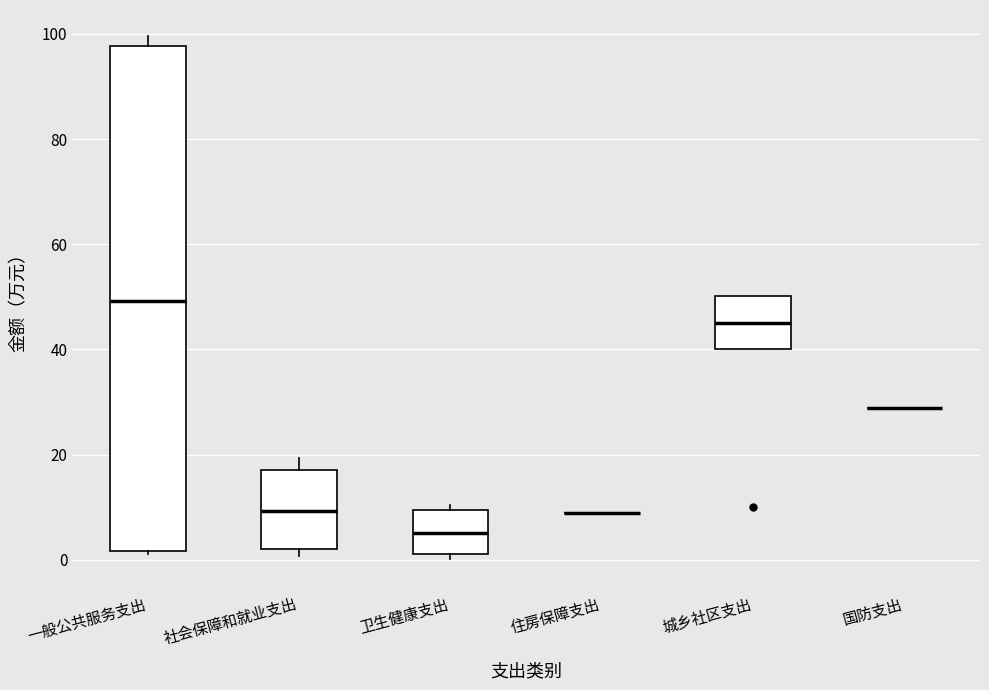

Which box is the tallest, from its lower edge to its upper edge?

一般公共服务支出